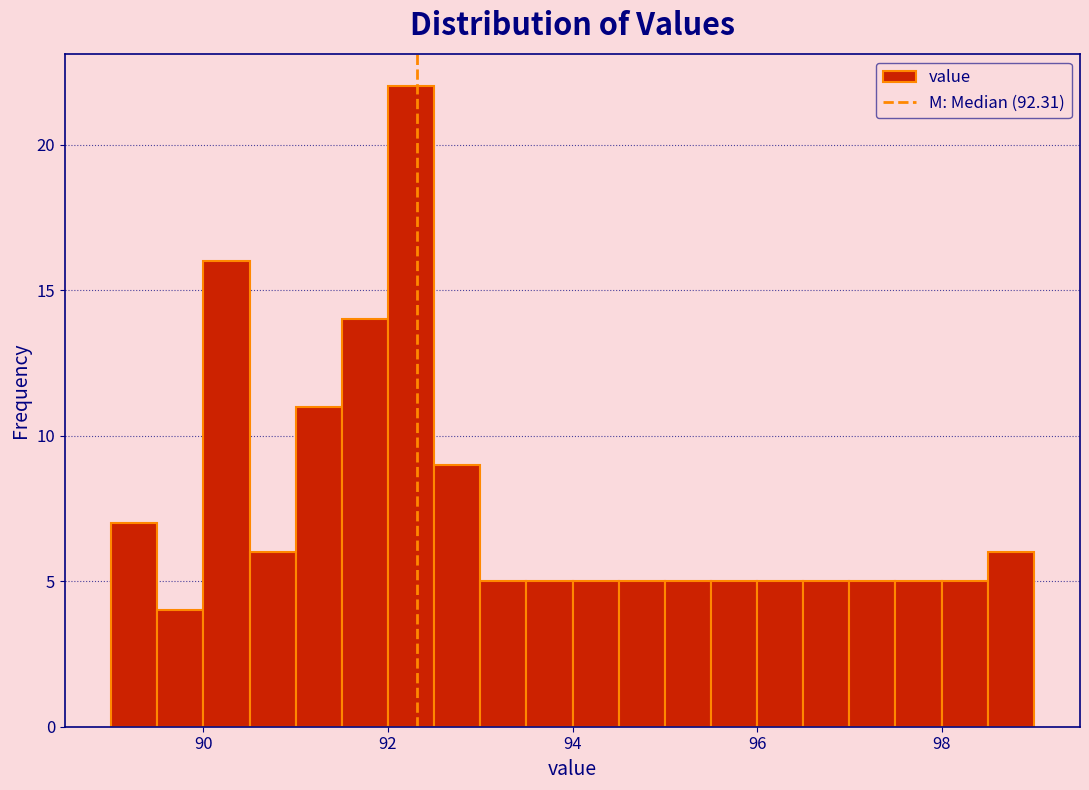

Read against the x-axis, roughly where is the centre of the tallest bar?

92.2